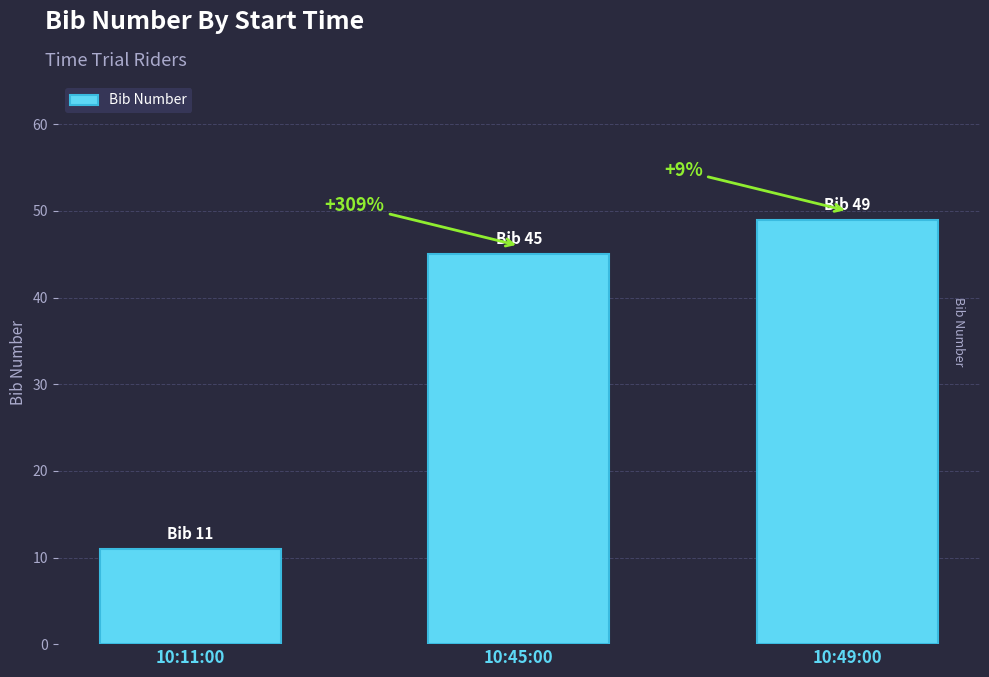

How many bars are there in total?

3